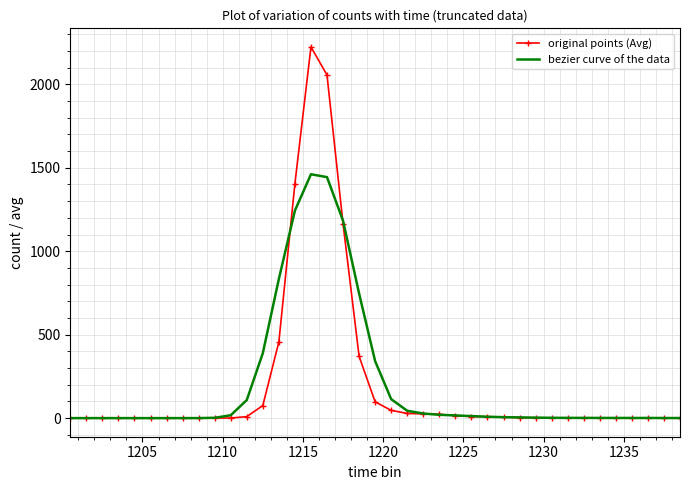

What is the maximum value for bezier curve of the data?

1461.2